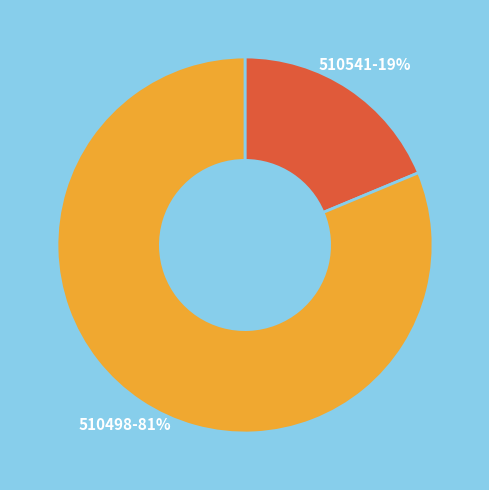

What is the smallest slice in the pie chart?

510541